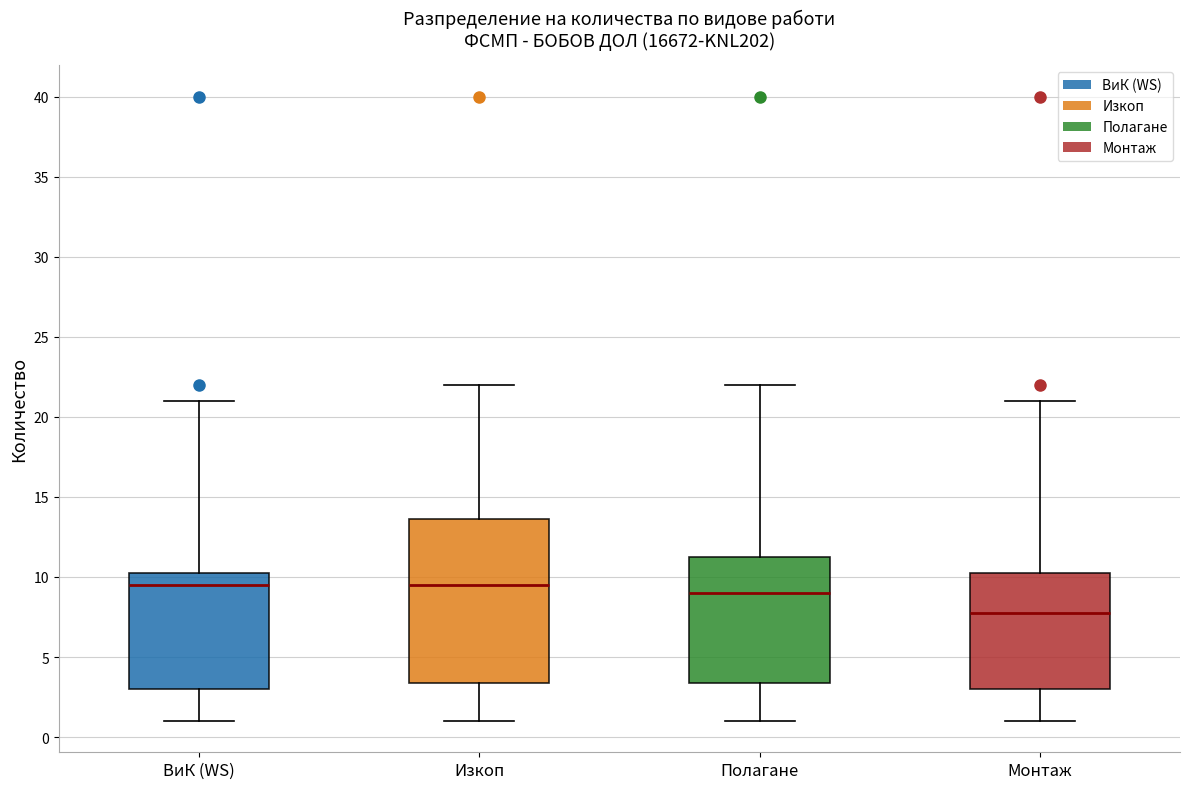

Where is the lower edge of the box for Изкоп on the y-axis? The values are not printed on the chart, so give them approximately, as read against the axis.

3.5